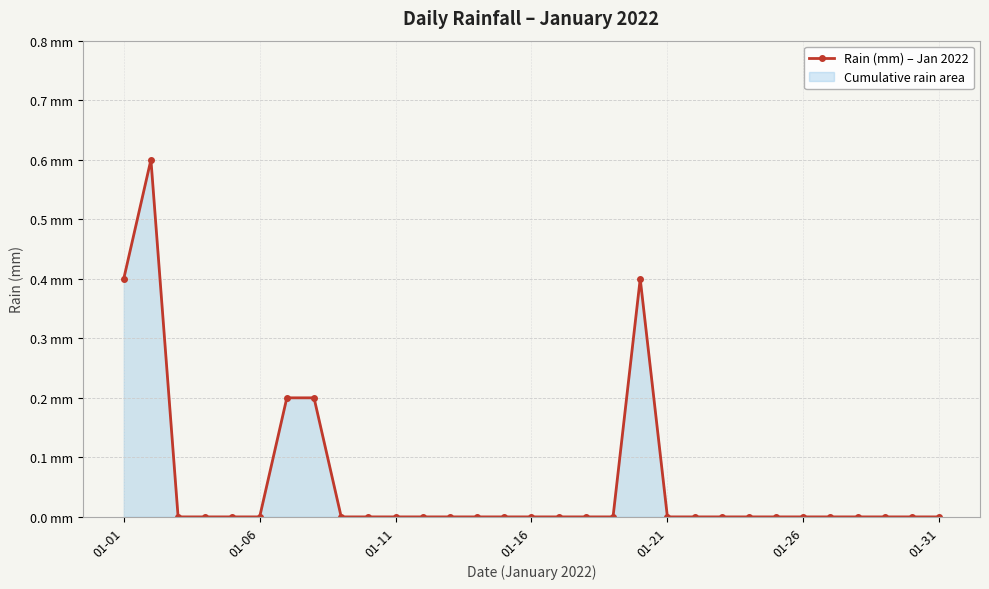

How many points are higher than both their immediate neighbors (excluding endpoints)?

2